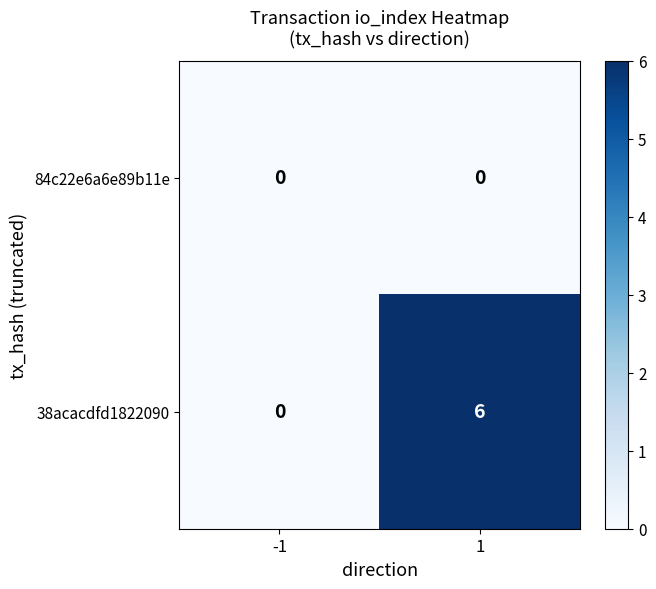

Rank the series by their maximum value, from lowest to highest.

84c22e6a6e89b11e, 38acacdfd1822090